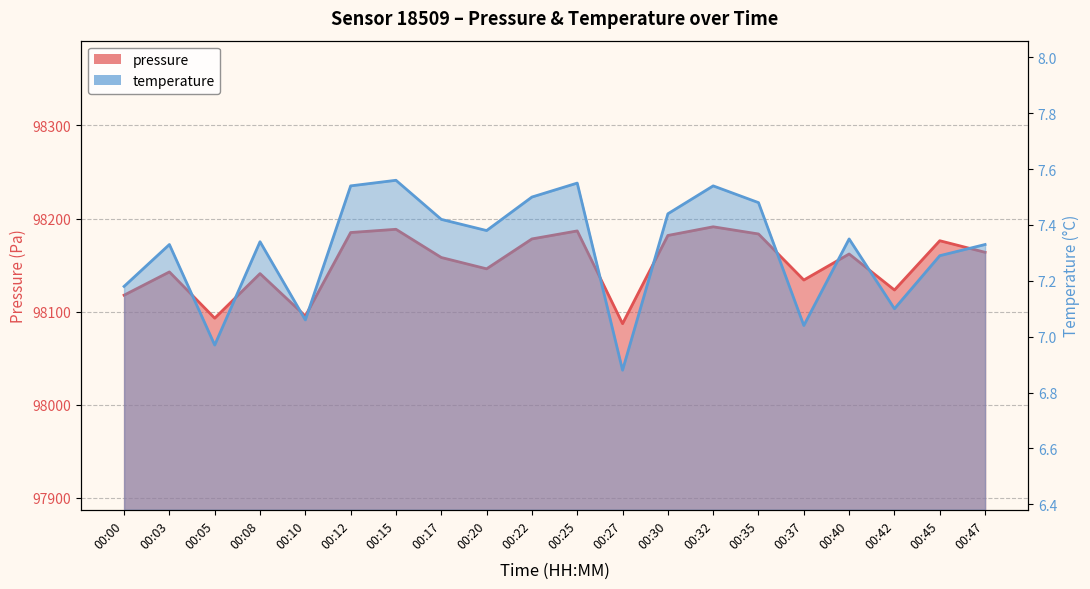

Count the number of data series in this chart.

2